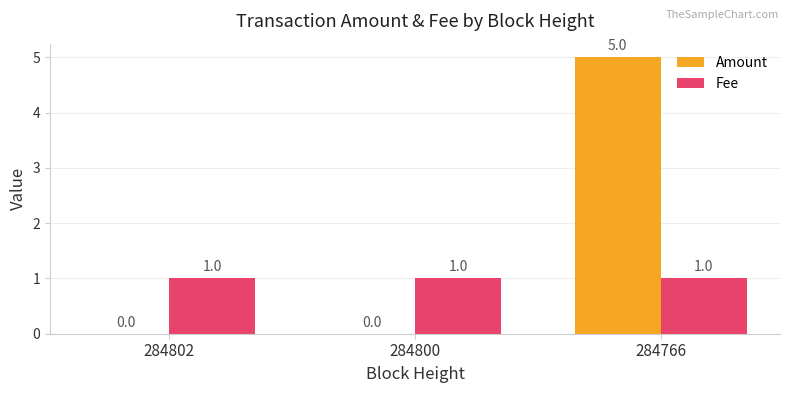

What is the total value across all series at 284766?

6